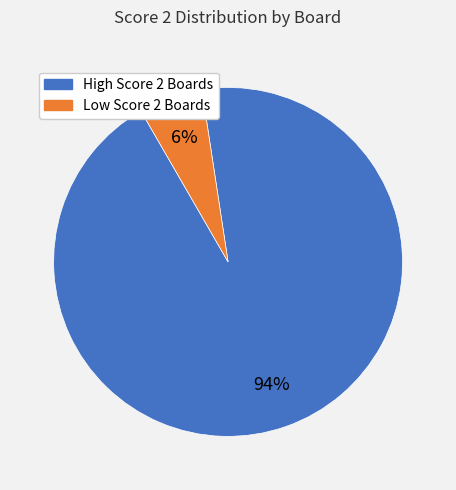

Is there a majority slice in this chart?

Yes